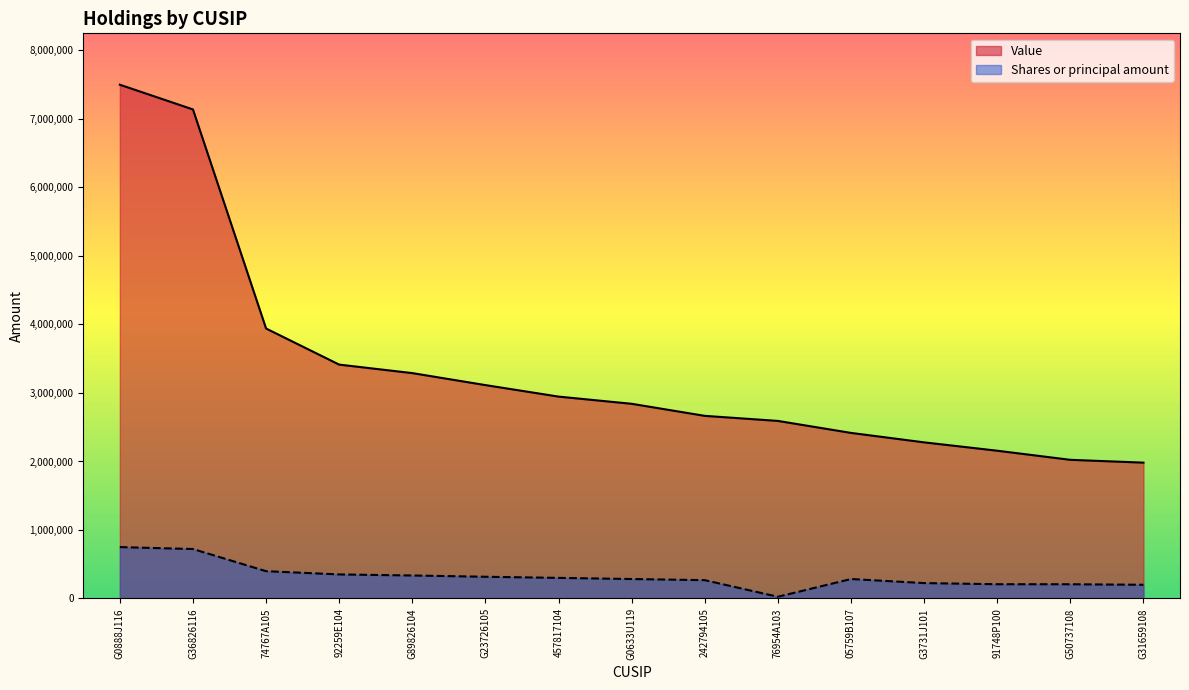

True or false: Value and Shares or principal amount intersect in this chart.

False